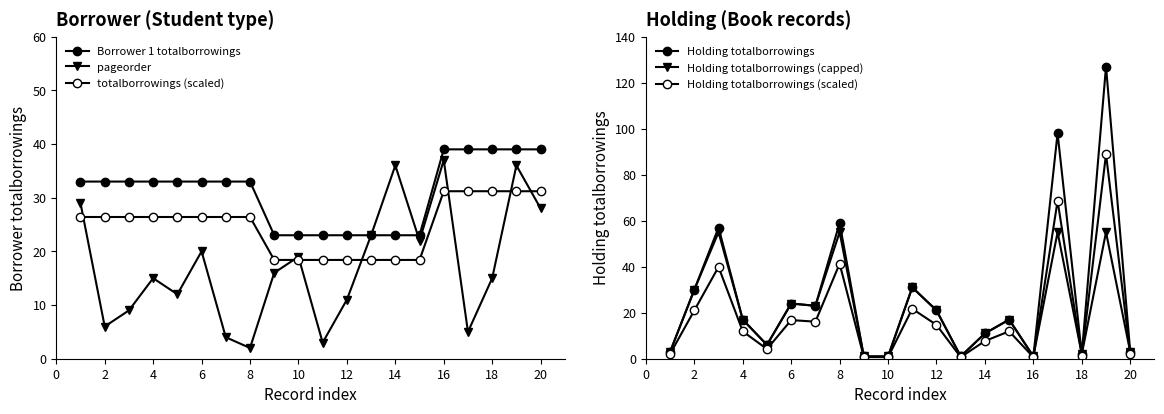

Count the Borrower 1 totalborrowings values in the range 23 to 39.

20